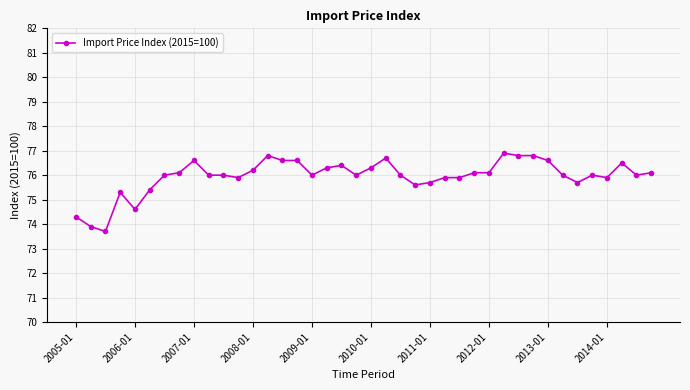

What is the value of the 19th point from the left?

76.4